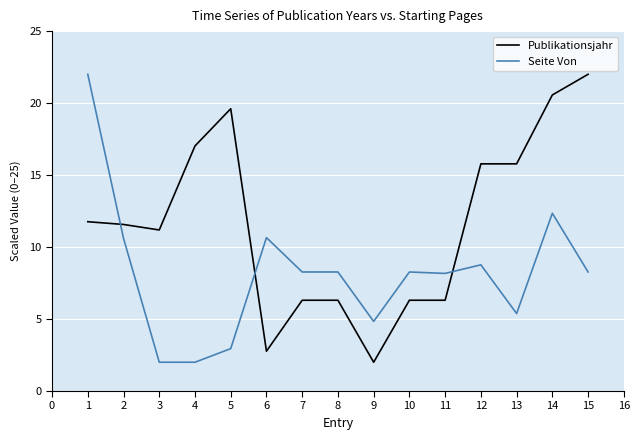

The value of Publikationsjahr at 5 is 19.6. True or false?

True